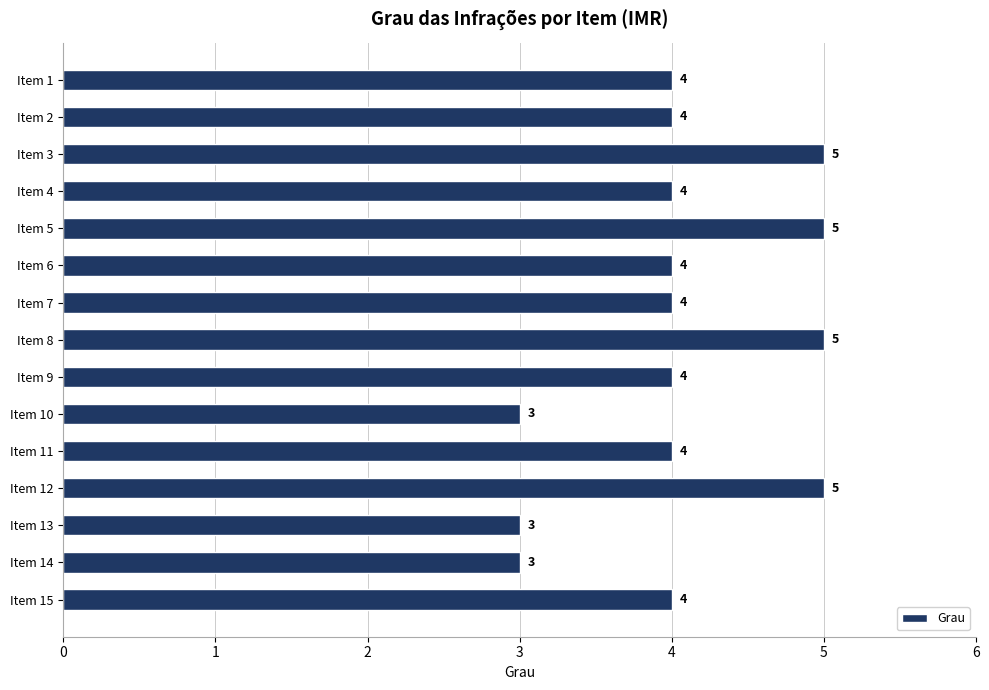

Reading bottom to top, extract all data points from this chart.

Item 15=4	Item 14=3	Item 13=3	Item 12=5	Item 11=4	Item 10=3	Item 9=4	Item 8=5	Item 7=4	Item 6=4	Item 5=5	Item 4=4	Item 3=5	Item 2=4	Item 1=4